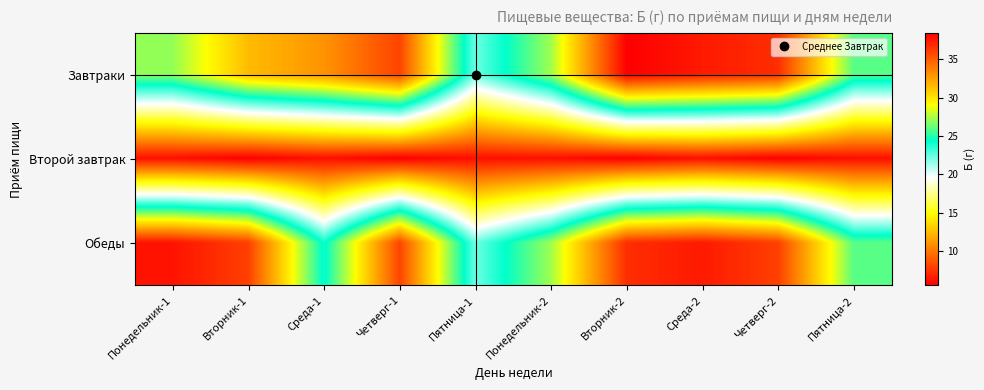

Reading left to right, extract all data points from this chart.

Завтраки: Понедельник-1=27.0	Вторник-1=31.5	Среда-1=33.0	Четверг-1=35.9	Пятница-1=22.3	Понедельник-2=27.3	Вторник-2=38.5	Среда-2=37.5	Четверг-2=36.7	Пятница-2=25.9
Второй завтрак: Понедельник-1=6.1	Вторник-1=5.5	Среда-1=6.1	Четверг-1=5.5	Пятница-1=6.1	Понедельник-2=6.1	Вторник-2=5.5	Среда-2=6.1	Четверг-2=5.5	Пятница-2=6.1
Обеды: Понедельник-1=37.7	Вторник-1=36.1	Среда-1=24.1	Четверг-1=35.9	Пятница-1=22.3	Понедельник-2=27.3	Вторник-2=36.7	Среда-2=37.5	Четверг-2=36.1	Пятница-2=25.9